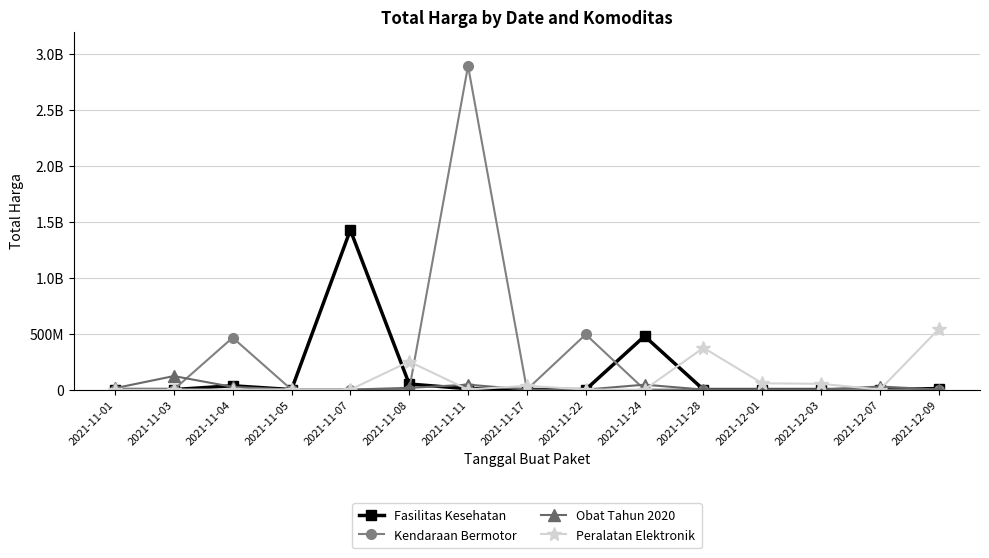

Does the chart display data point markers on the line(s)?

Yes